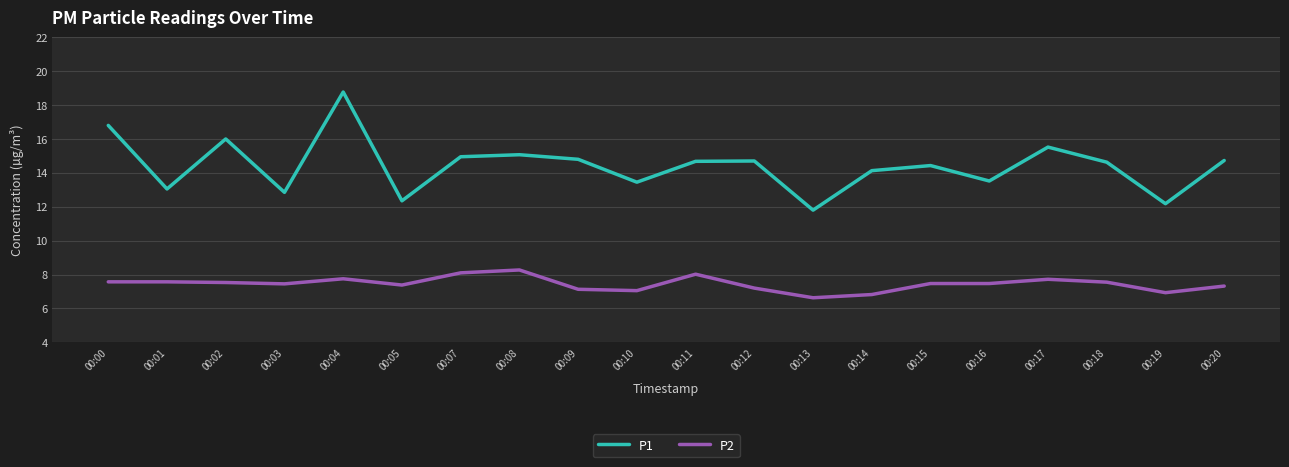

At which category is the sum across all series the highest?

00:04